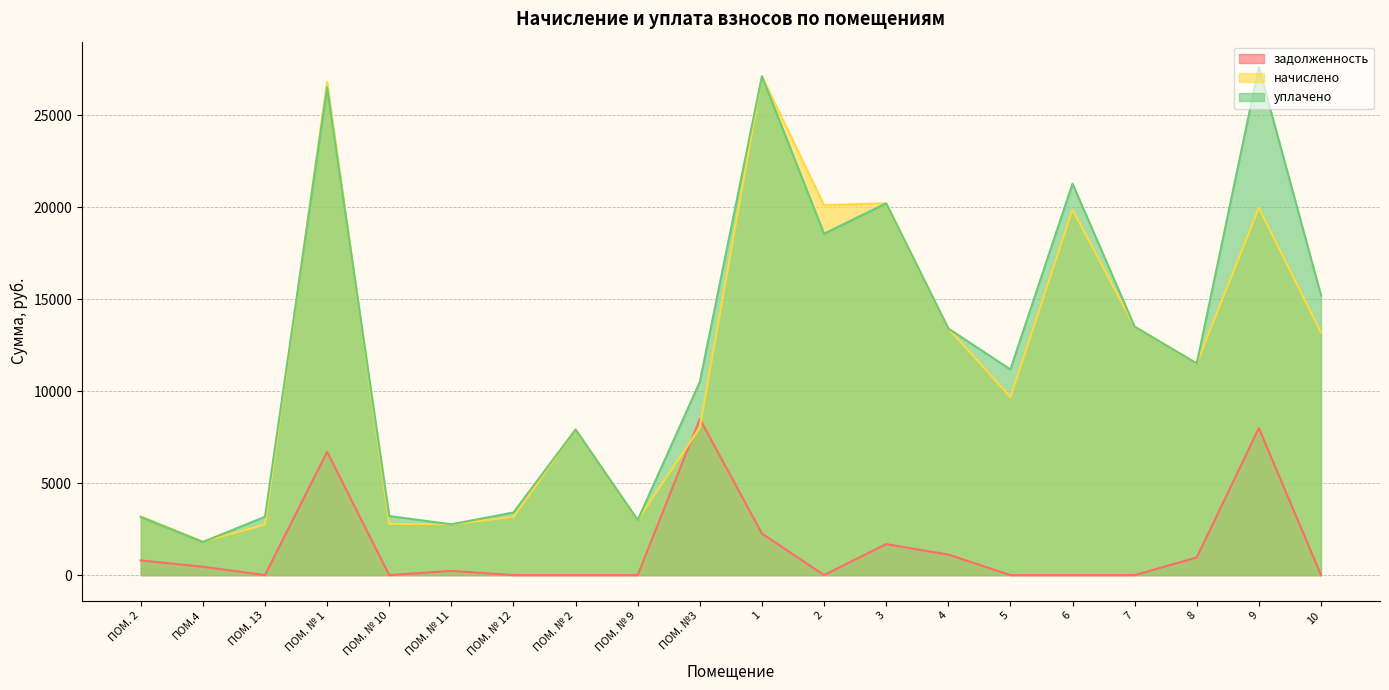

Is the value of задолженность at ПОМ. № 1 greater than the value of уплачено at ПОМ. № 11?

Yes